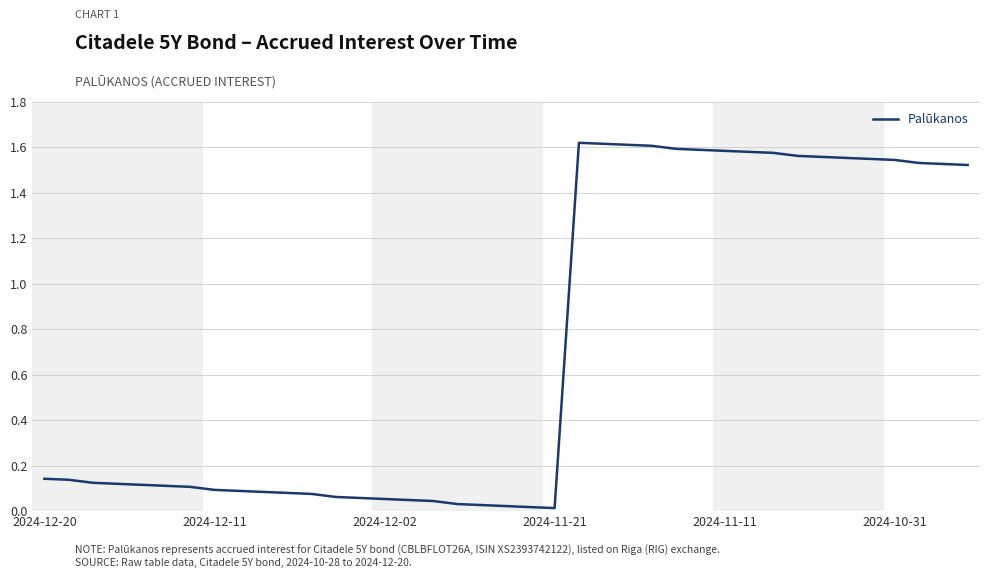

True or false: the data shows 2.1 at 2024-11-11.

False